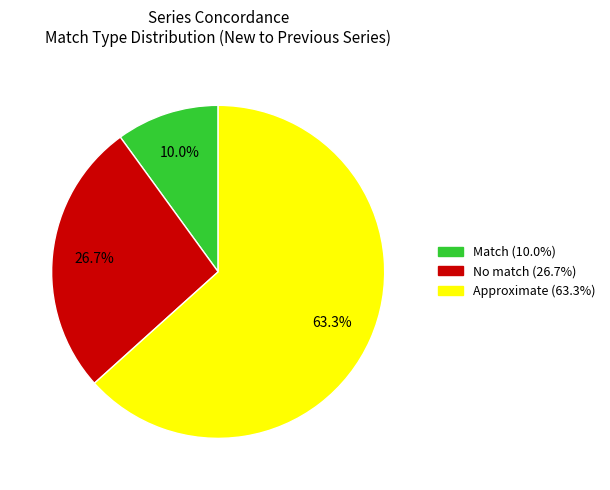

How many slices are in this pie chart?

3